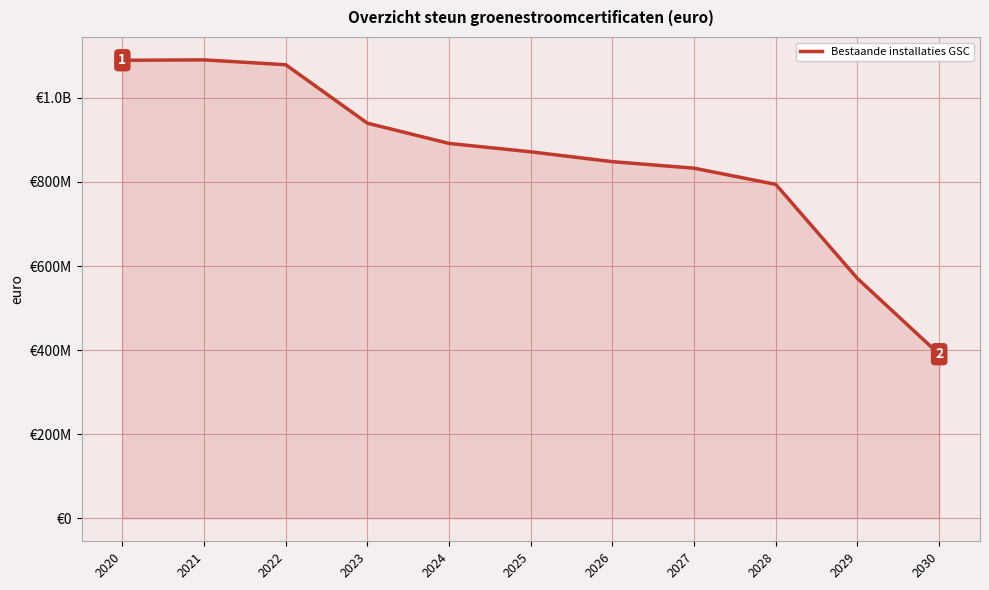

Reading left to right, transcribe all the data shown in this chart.

1089477021.6	1090429221.2	1078872257.9	939852414.1	891696006.6	871757076.3	848300025.5	832810927.4	794274429.7	570392220.9	390393892.8